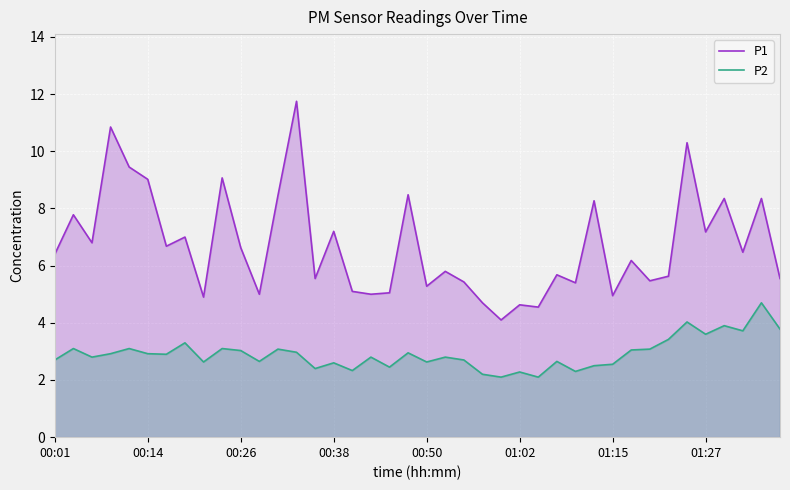

The value of P1 at 00:14 is 4.8. True or false?

False